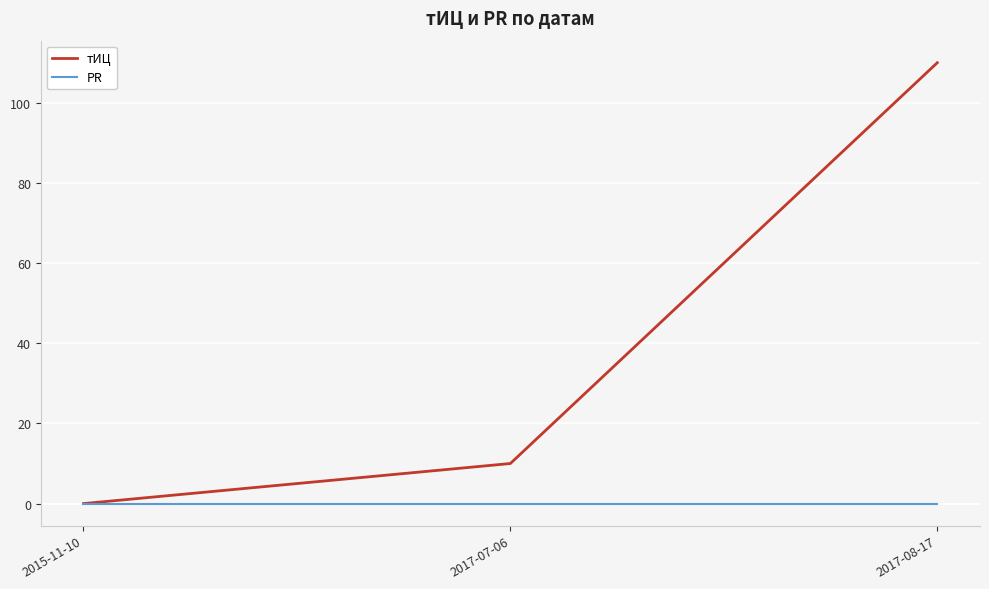

Does the chart display data point markers on the line(s)?

No